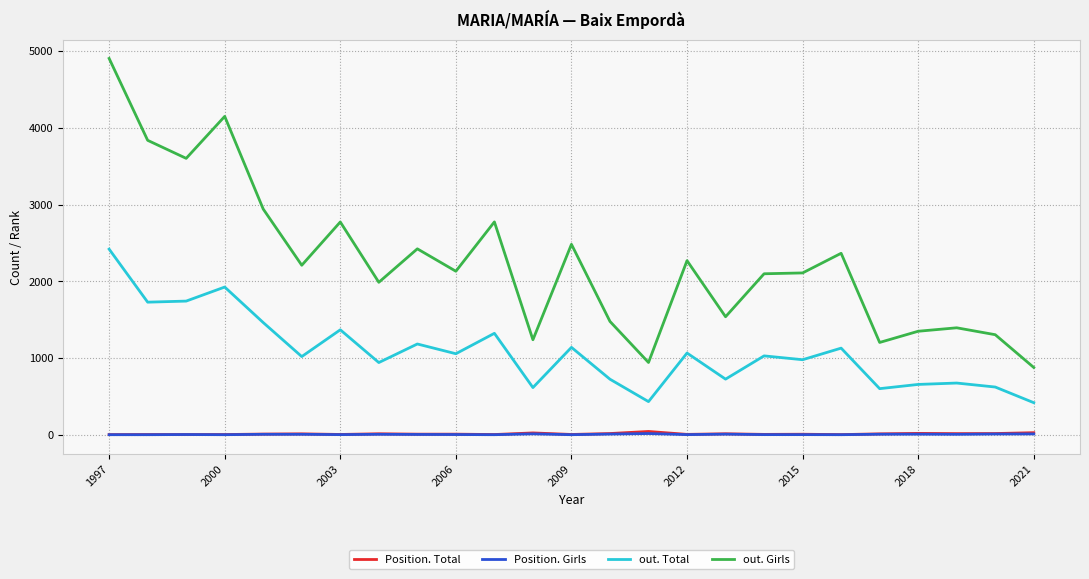

Which series has the largest range (max minus min)?

out. Girls